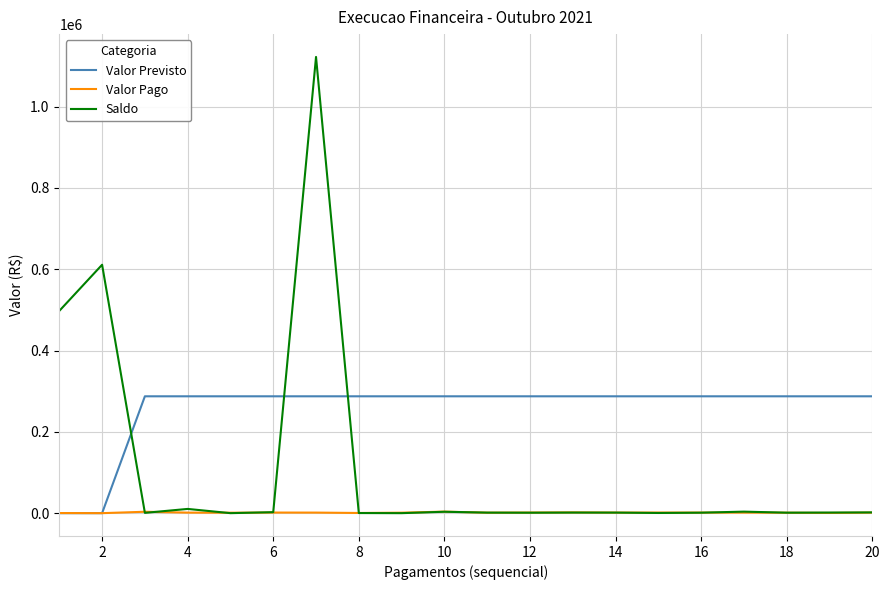

What is the highest value of the Saldo series?

1122357.9